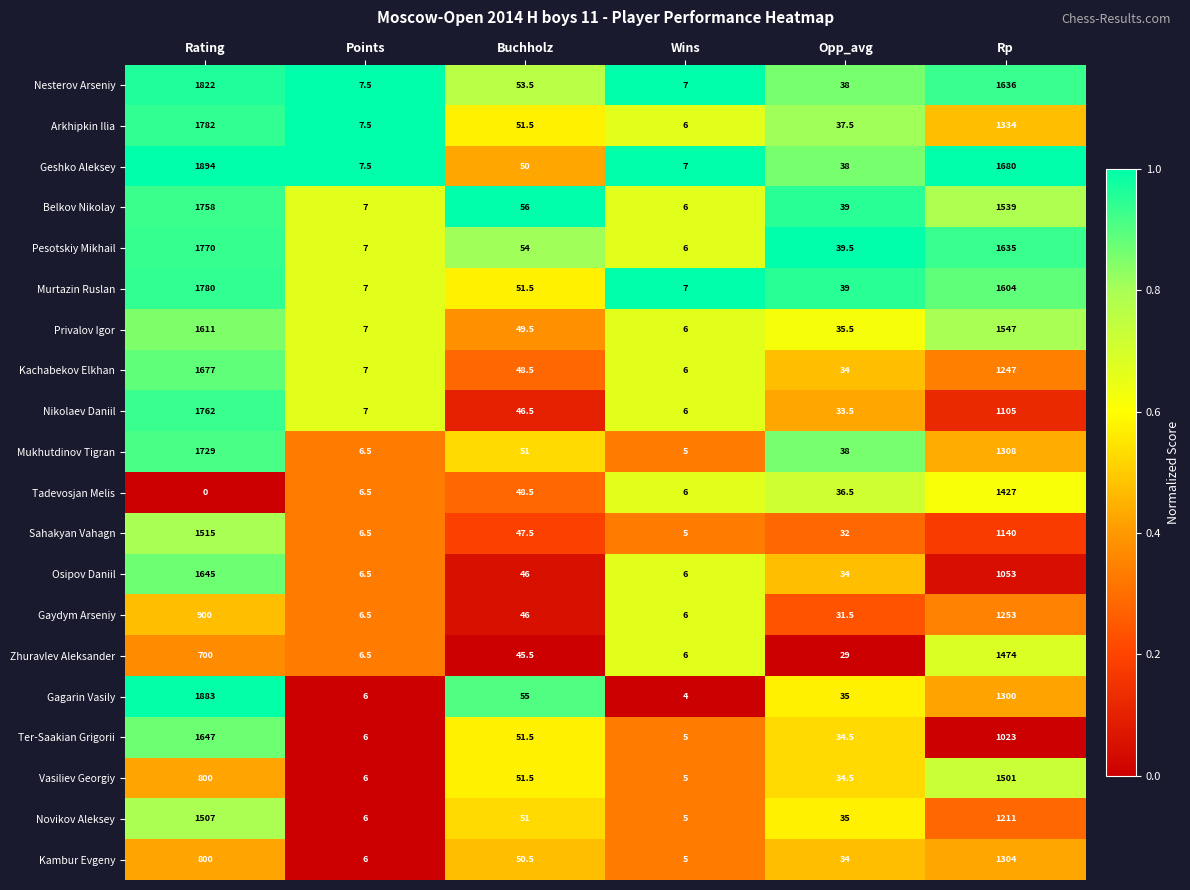

Rank the series by their maximum value, from highest to lowest.

Geshko Aleksey, Gagarin Vasily, Nesterov Arseniy, Arkhipkin Ilia, Murtazin Ruslan, Pesotskiy Mikhail, Nikolaev Daniil, Belkov Nikolay, Mukhutdinov Tigran, Kachabekov Elkhan, Ter-Saakian Grigorii, Osipov Daniil, Privalov Igor, Sahakyan Vahagn, Novikov Aleksey, Vasiliev Georgiy, Zhuravlev Aleksander, Tadevosjan Melis, Kambur Evgeny, Gaydym Arseniy